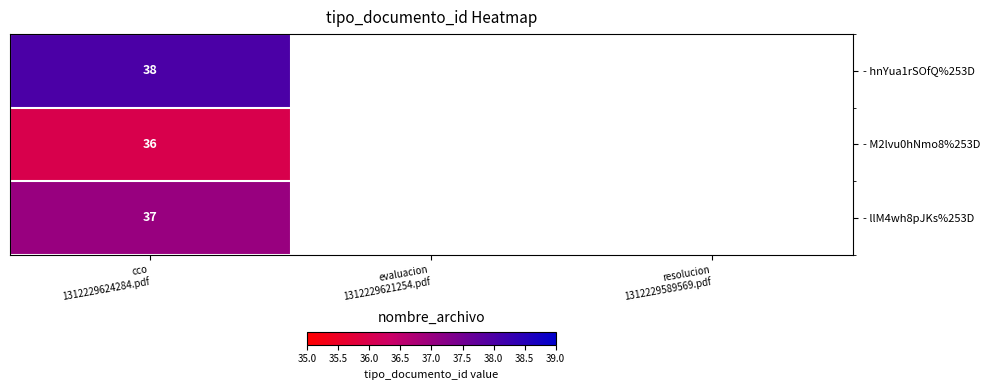

How many data points does each series have?

3